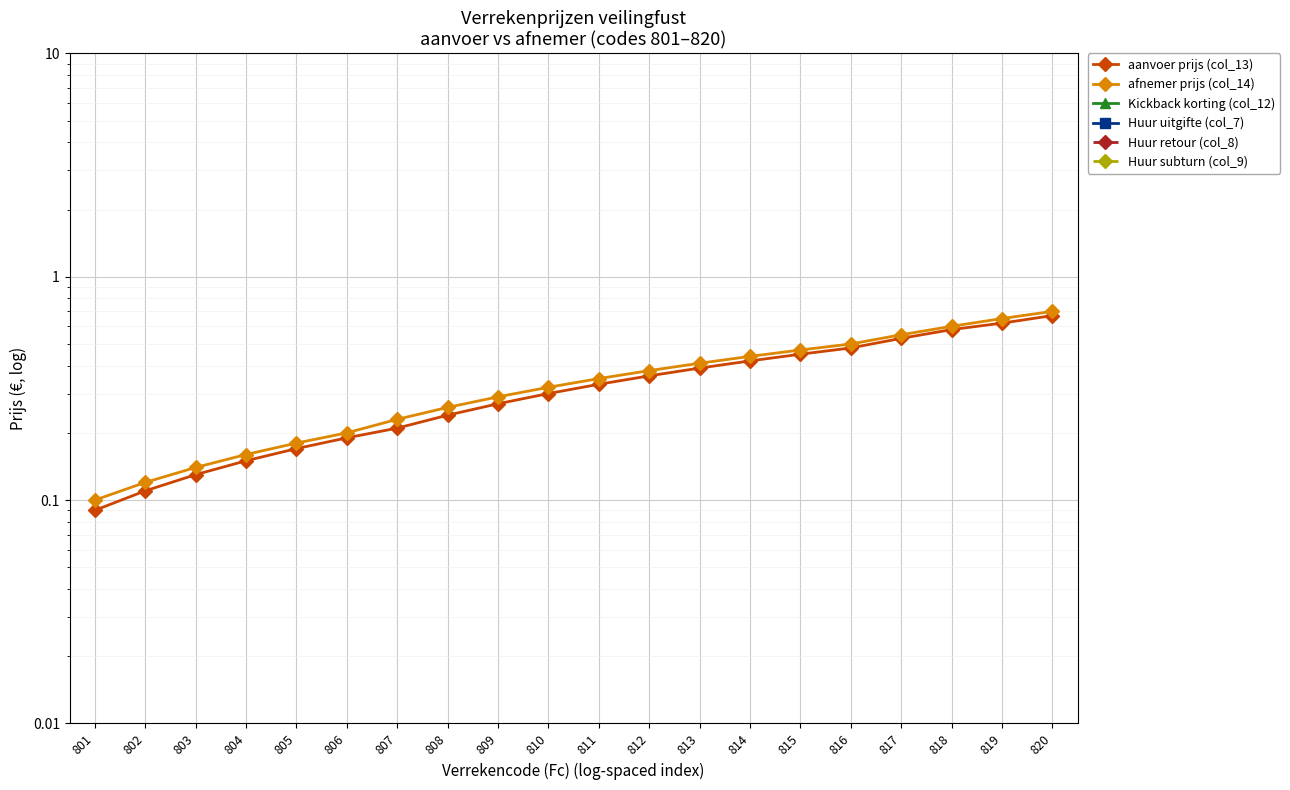

At which label does Kickback korting (col_12) reach its peak?

801